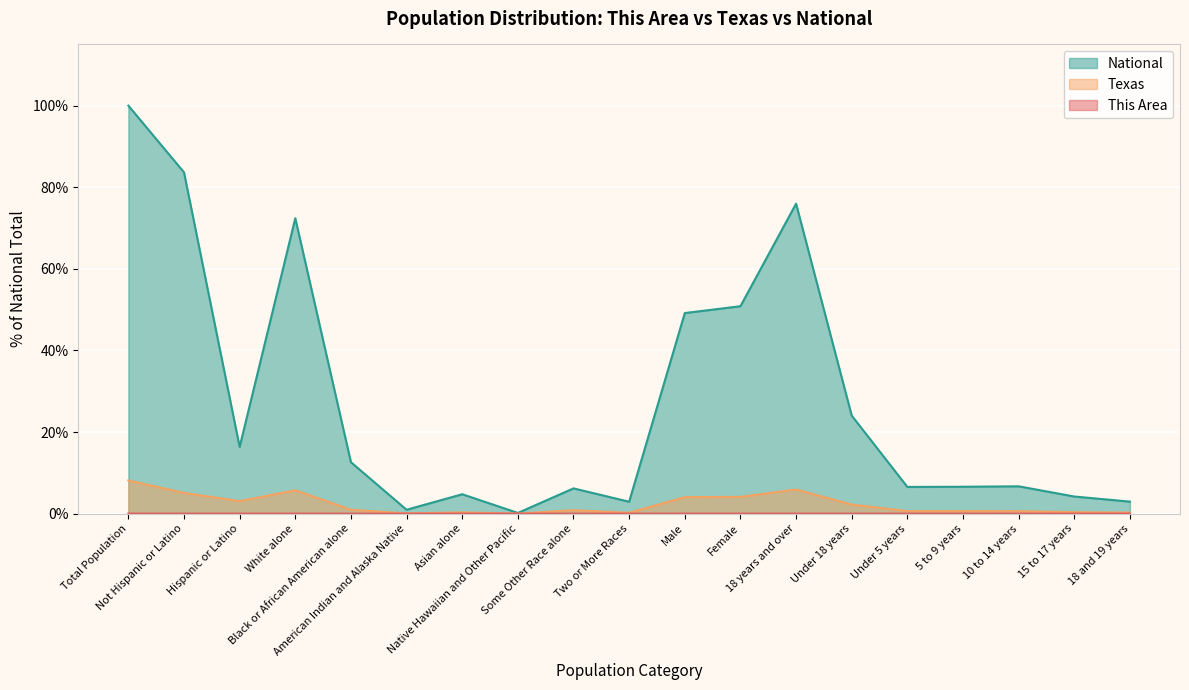

Where is the first local minimum for National?

Hispanic or Latino